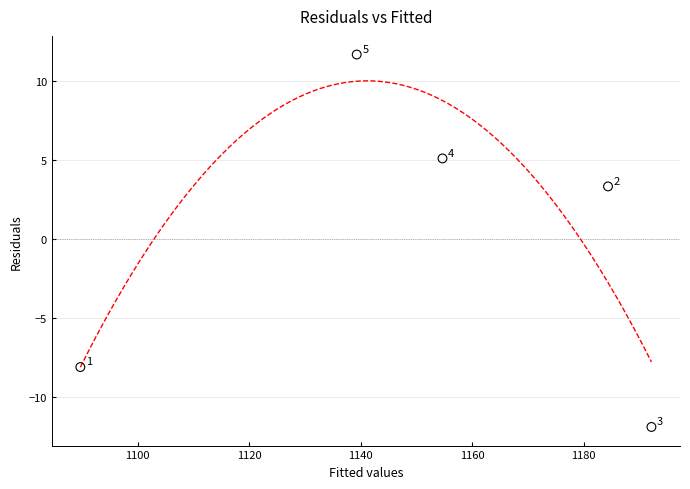

What Y value in the scatter plot is closest to 0?

3.3